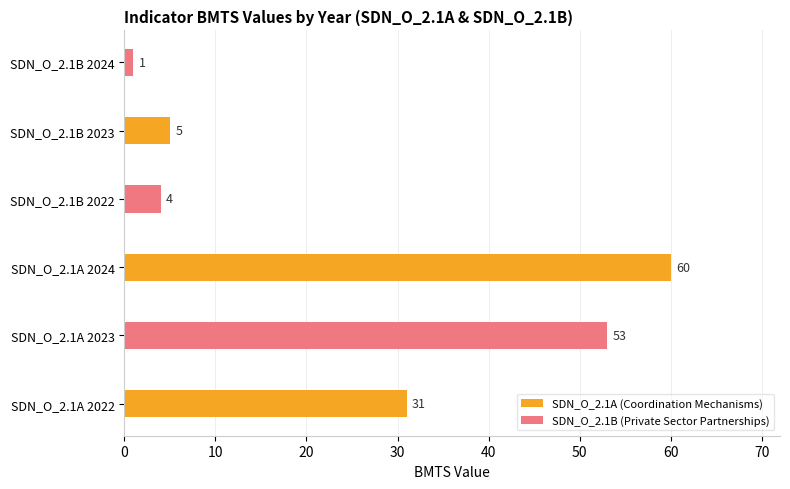

List the labels in order of value, smallest first.

SDN_O_2.1B 2024, SDN_O_2.1B 2022, SDN_O_2.1B 2023, SDN_O_2.1A 2022, SDN_O_2.1A 2023, SDN_O_2.1A 2024